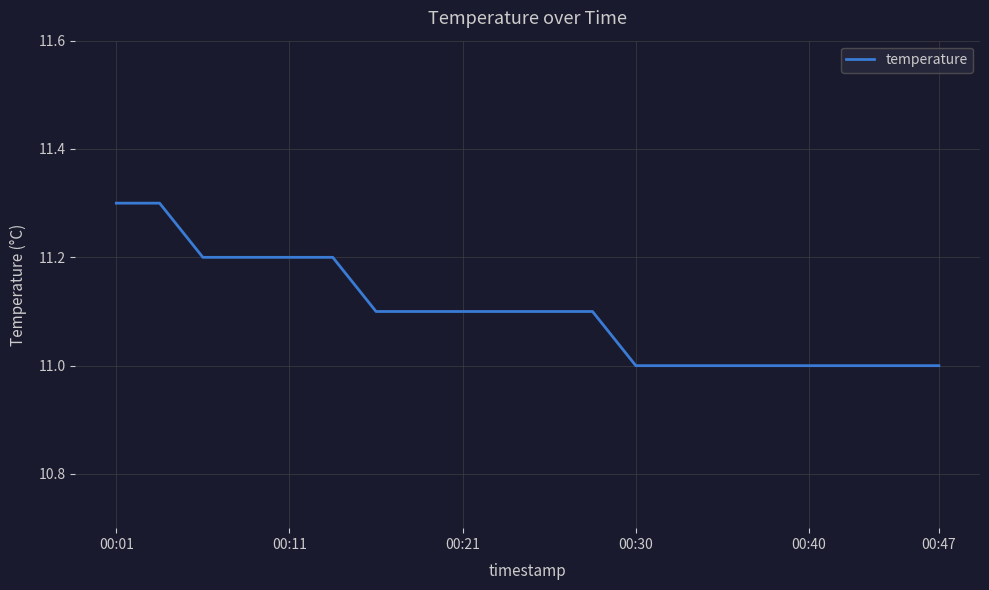

What is the difference between the maximum and minimum values?

0.3